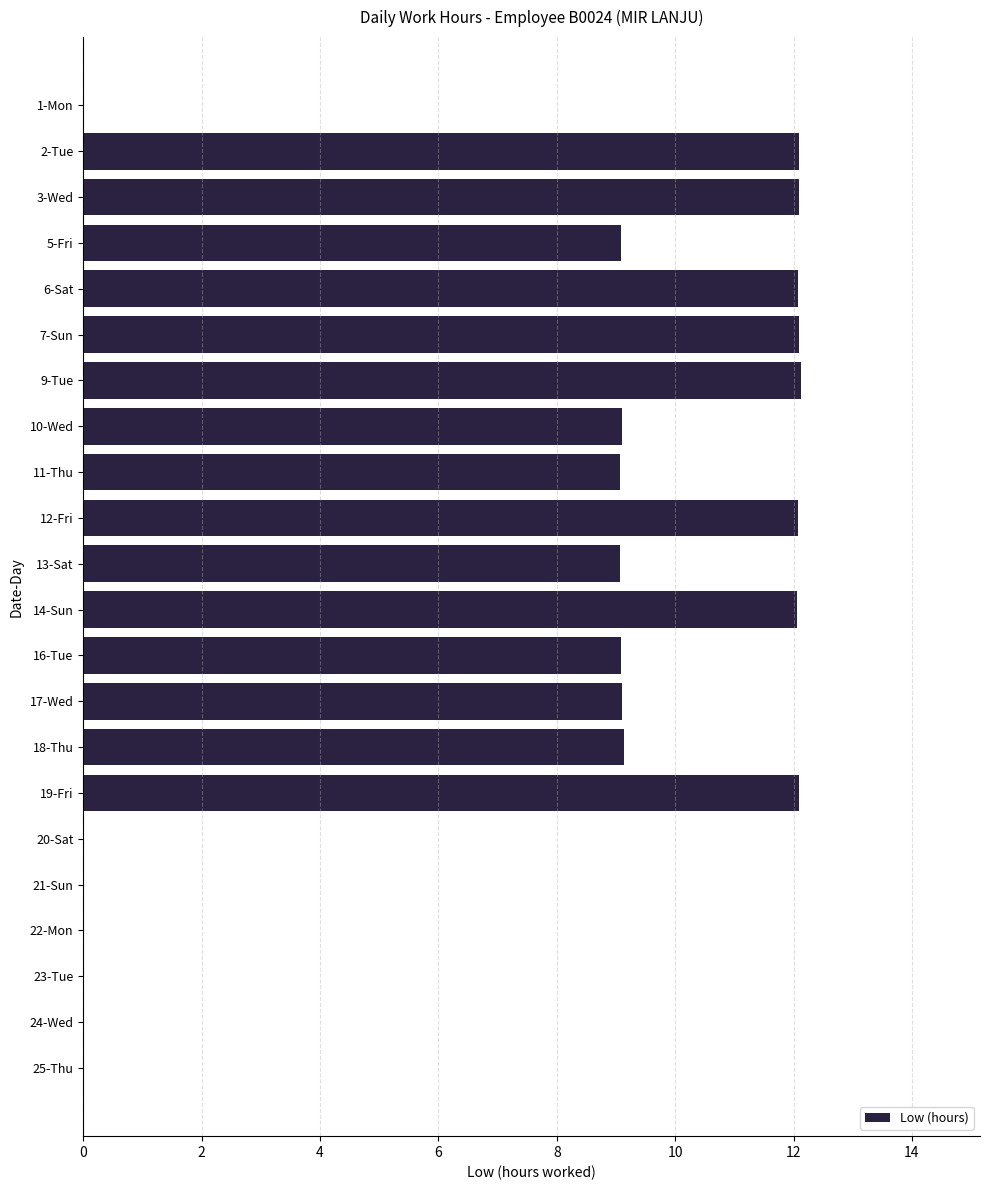

What is the sum of the values at 16-Tue and 3-Wed?

21.2